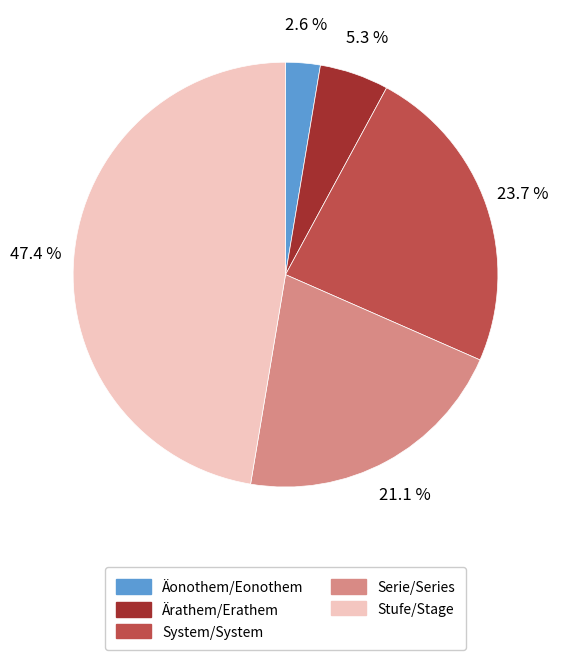

Does any single category account for the majority?

No